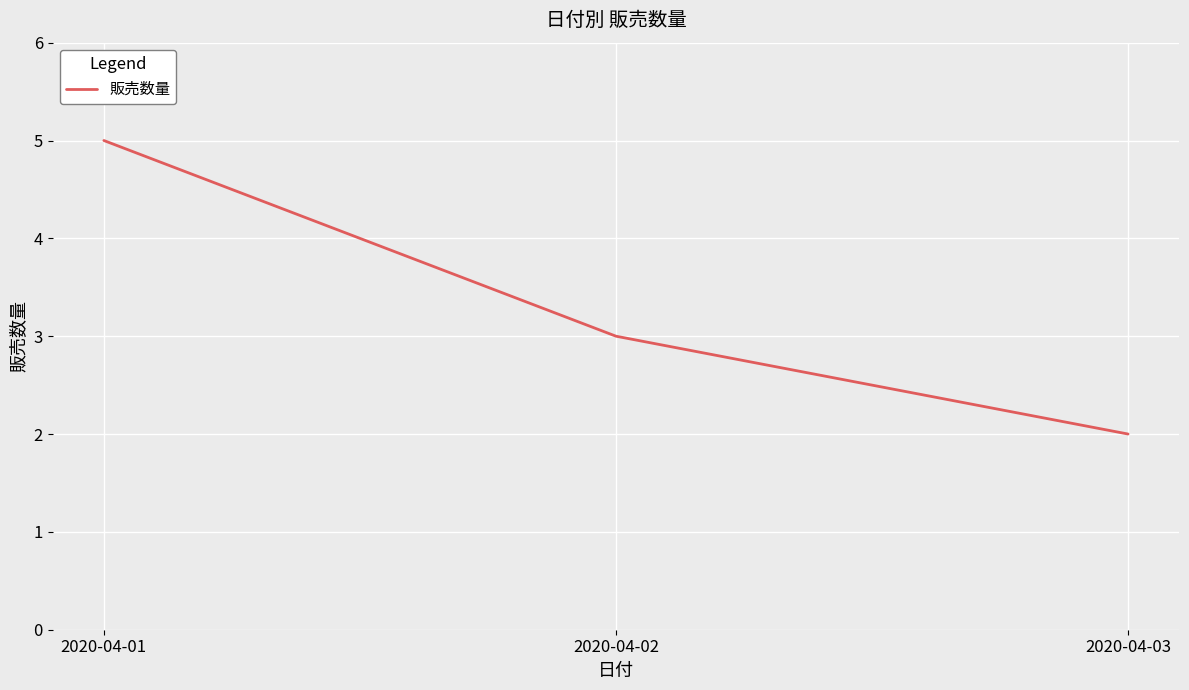

At which label does the data first exceed 3?

2020-04-01